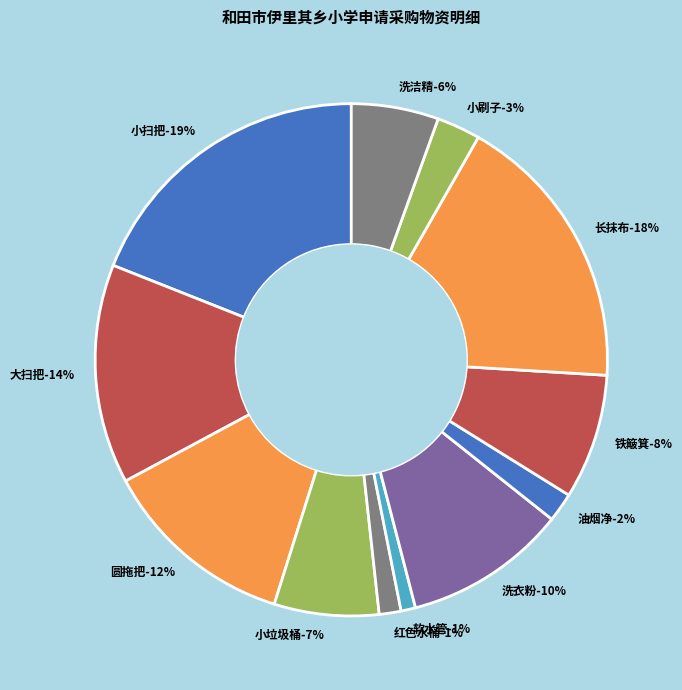

Is there any slice that represents more than half of the pie?

No